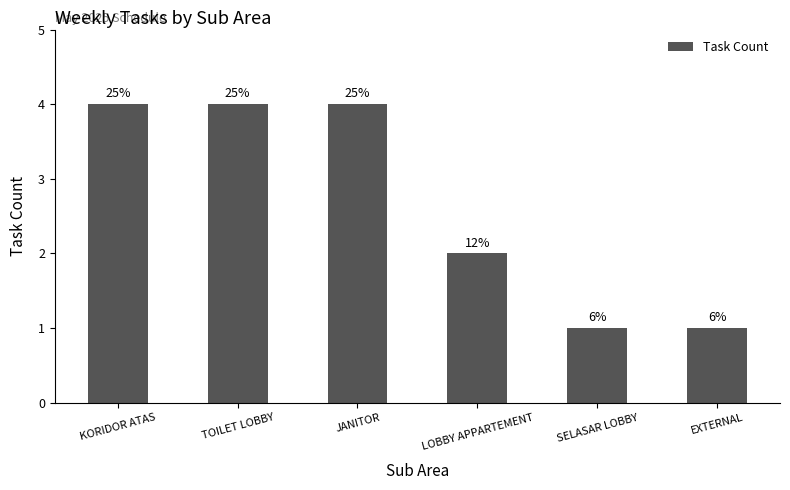

What is the sum of the values at JANITOR and EXTERNAL?

5